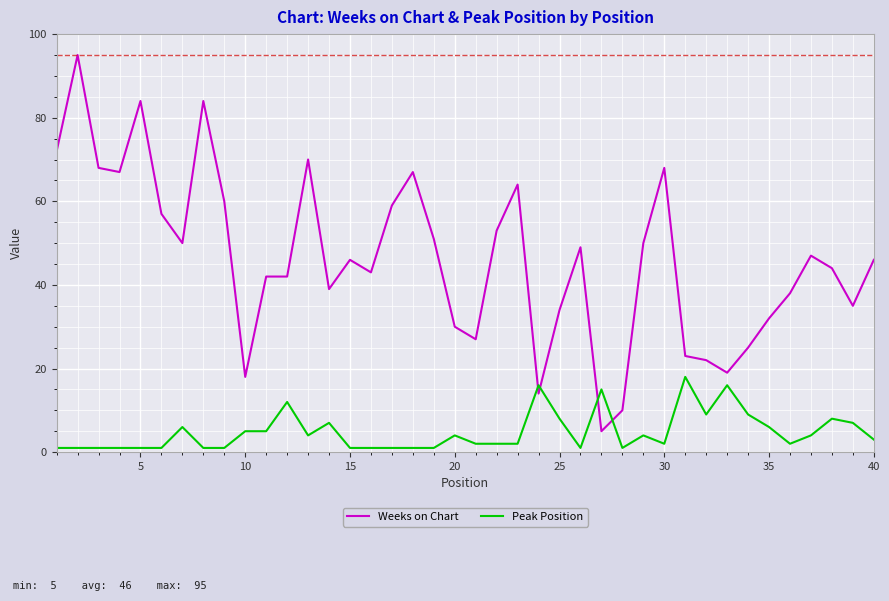

Which series has the largest total across all categories?

Weeks on Chart